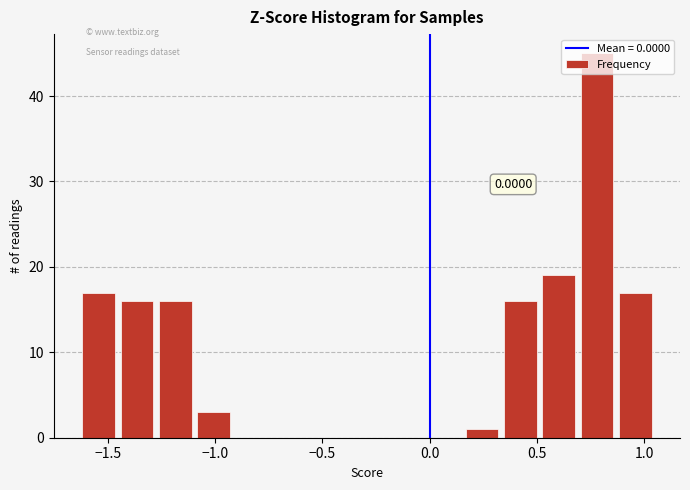

Read against the x-axis, roughly where is the centre of the tallest bar?

0.80